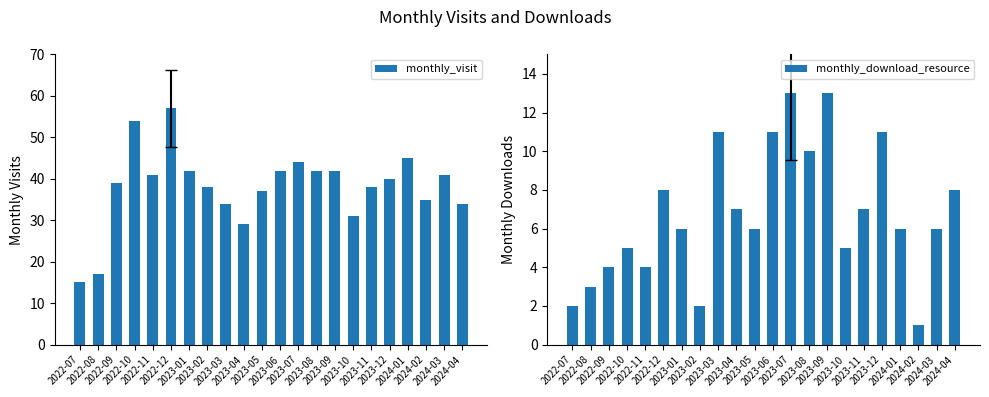

What is the lowest value of the monthly_download_resource series?

1